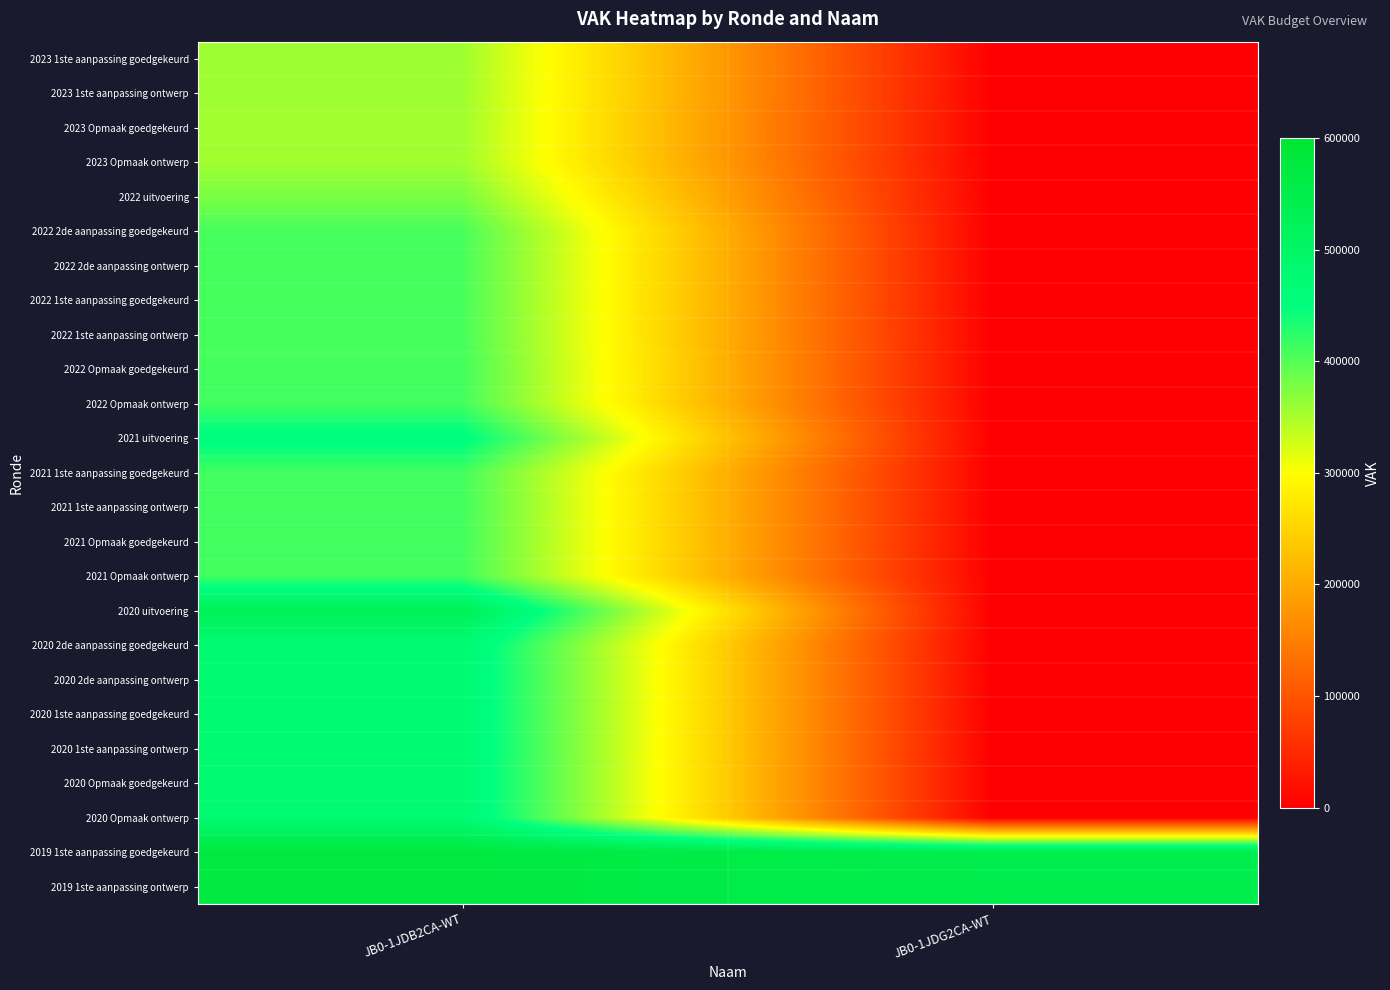

List the series in order of their peak value, lowest first.

2023 Opmaak goedgekeurd, 2023 Opmaak ontwerp, 2023 1ste aanpassing goedgekeurd, 2023 1ste aanpassing ontwerp, 2022 uitvoering, 2022 2de aanpassing goedgekeurd, 2022 2de aanpassing ontwerp, 2022 1ste aanpassing goedgekeurd, 2022 1ste aanpassing ontwerp, 2022 Opmaak goedgekeurd, 2022 Opmaak ontwerp, 2021 1ste aanpassing goedgekeurd, 2021 1ste aanpassing ontwerp, 2021 Opmaak goedgekeurd, 2021 Opmaak ontwerp, 2021 uitvoering, 2020 Opmaak goedgekeurd, 2020 Opmaak ontwerp, 2020 2de aanpassing goedgekeurd, 2020 2de aanpassing ontwerp, 2020 1ste aanpassing goedgekeurd, 2020 1ste aanpassing ontwerp, 2020 uitvoering, 2019 1ste aanpassing goedgekeurd, 2019 1ste aanpassing ontwerp